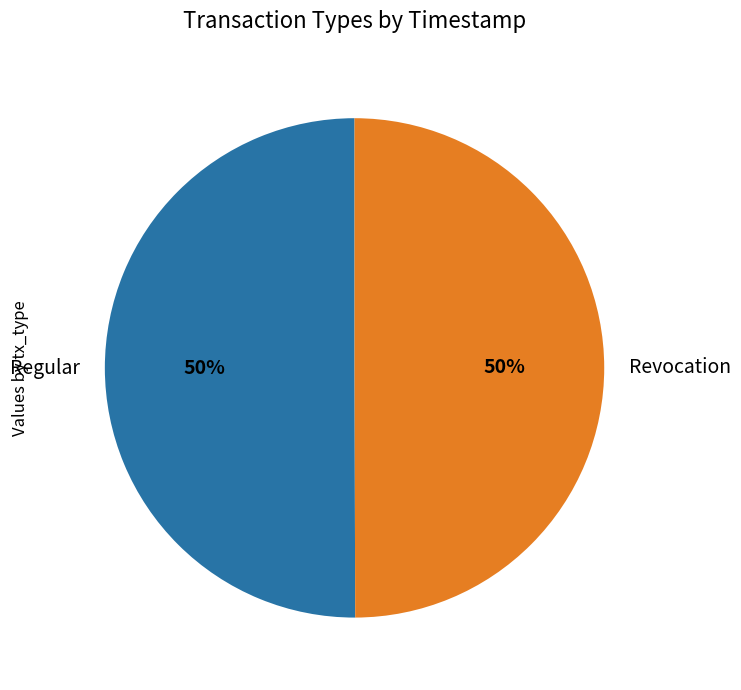

To the nearest percent, what portion does Regular represent?

50%